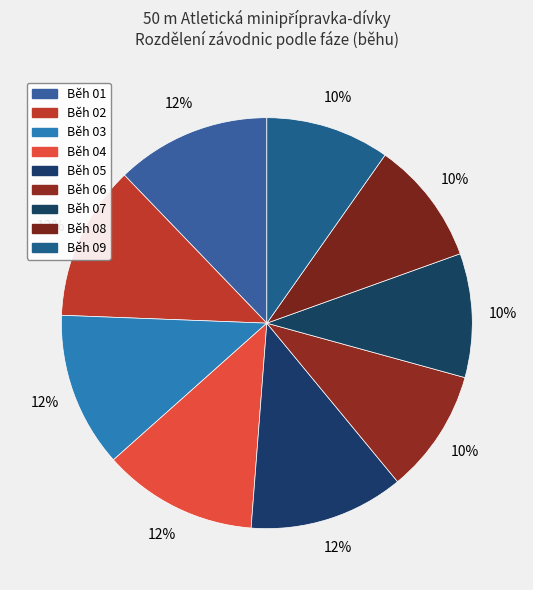

Count the number of slices in the pie.

9